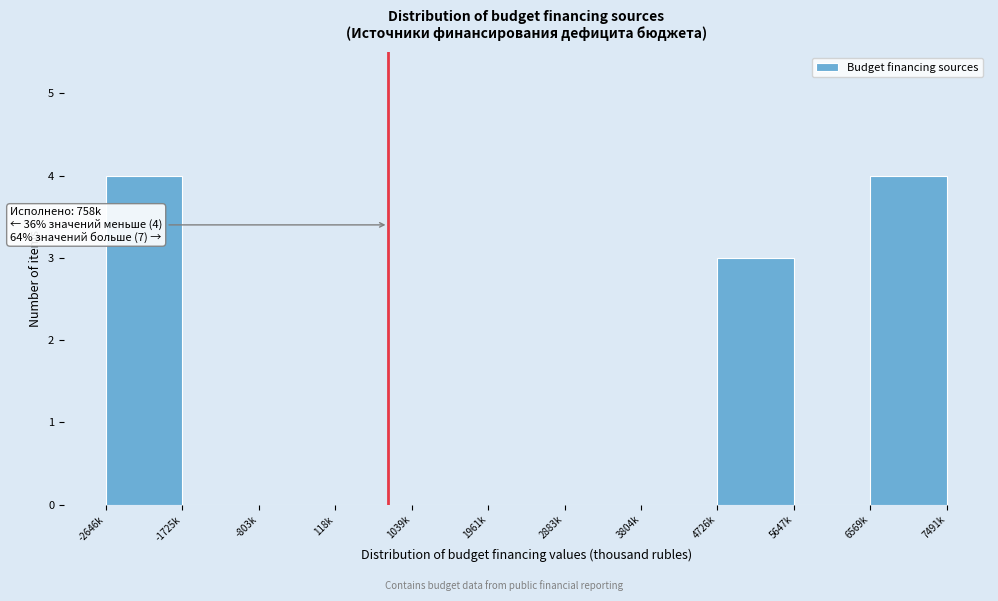

Reading left to right, transcribe all the data shown in this chart.

-2646k=4	-1725k=0	-803k=0	118k=0	1039k=0	1961k=0	2883k=0	3804k=0	4726k=3	5647k=0	6569k=4